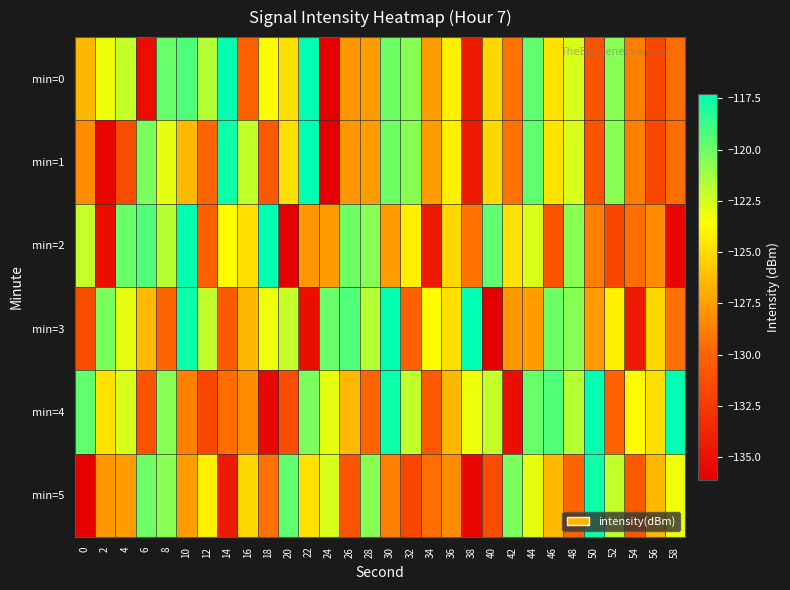

Reading left to right, what are all the values shown in this chart?

min=0: 0=-126.5	2=-123.2	4=-122.1	6=-135.2	8=-119.8	10=-119.3	12=-121.7	14=-117.4	16=-130.2	18=-123.7	20=-124.8	22=-117.3	24=-136.1	26=-127.8	28=-127.6	30=-120.1	32=-120.7	34=-127.5	36=-124.1	38=-134.5	40=-125.1	42=-129.3	44=-119.7	46=-124.7	48=-122.6	50=-130.9	52=-120.7	54=-128.8	56=-131.7	58=-129.5
min=1: 0=-128.3	2=-135.7	4=-131.4	6=-120.3	8=-123.0	10=-126.4	12=-129.9	14=-117.7	16=-122.0	18=-130.6	20=-124.8	22=-117.3	24=-136.1	26=-127.8	28=-127.6	30=-120.1	32=-120.7	34=-127.5	36=-124.1	38=-134.5	40=-125.1	42=-129.3	44=-119.7	46=-124.7	48=-122.6	50=-130.9	52=-120.7	54=-128.8	56=-131.7	58=-129.5
min=2: 0=-122.1	2=-135.2	4=-119.8	6=-119.3	8=-121.7	10=-117.4	12=-130.2	14=-123.7	16=-124.8	18=-117.3	20=-136.1	22=-127.8	24=-127.6	26=-120.1	28=-120.7	30=-127.5	32=-124.1	34=-134.5	36=-125.1	38=-129.3	40=-119.7	42=-124.7	44=-122.6	46=-130.9	48=-120.7	50=-128.8	52=-131.7	54=-129.5	56=-128.3	58=-135.7
min=3: 0=-131.4	2=-120.3	4=-123.0	6=-126.4	8=-129.9	10=-117.7	12=-122.0	14=-130.6	16=-126.5	18=-123.2	20=-122.1	22=-135.2	24=-119.8	26=-119.3	28=-121.7	30=-117.4	32=-130.2	34=-123.7	36=-124.8	38=-117.3	40=-136.1	42=-127.8	44=-127.6	46=-120.1	48=-120.7	50=-127.5	52=-124.1	54=-134.5	56=-125.1	58=-129.3
min=4: 0=-119.7	2=-124.7	4=-122.6	6=-130.9	8=-120.7	10=-128.8	12=-131.7	14=-129.5	16=-128.3	18=-135.7	20=-131.4	22=-120.3	24=-123.0	26=-126.4	28=-129.9	30=-117.7	32=-122.0	34=-130.6	36=-126.5	38=-123.2	40=-122.1	42=-135.2	44=-119.8	46=-119.3	48=-121.7	50=-117.4	52=-130.2	54=-123.7	56=-124.8	58=-117.3
min=5: 0=-136.1	2=-127.8	4=-127.6	6=-120.1	8=-120.7	10=-127.5	12=-124.1	14=-134.5	16=-125.1	18=-129.3	20=-119.7	22=-124.7	24=-122.6	26=-130.9	28=-120.7	30=-128.8	32=-131.7	34=-129.5	36=-128.3	38=-135.7	40=-131.4	42=-120.3	44=-123.0	46=-126.4	48=-129.9	50=-117.7	52=-122.0	54=-130.6	56=-126.5	58=-123.2